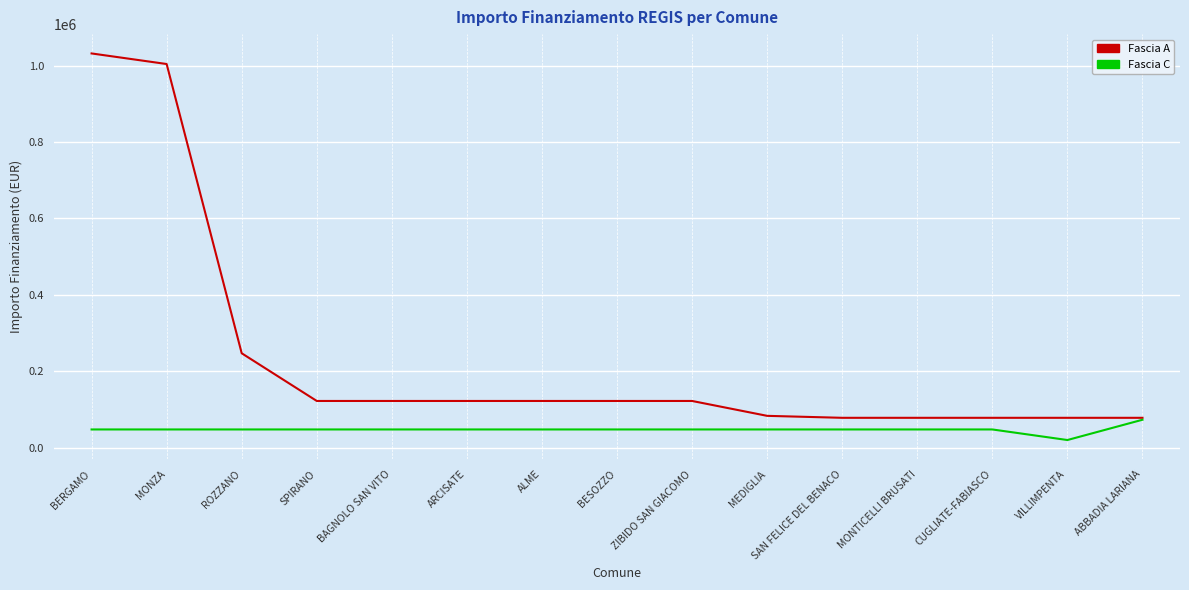

At which label is Fascia A closest to 554735?

ROZZANO